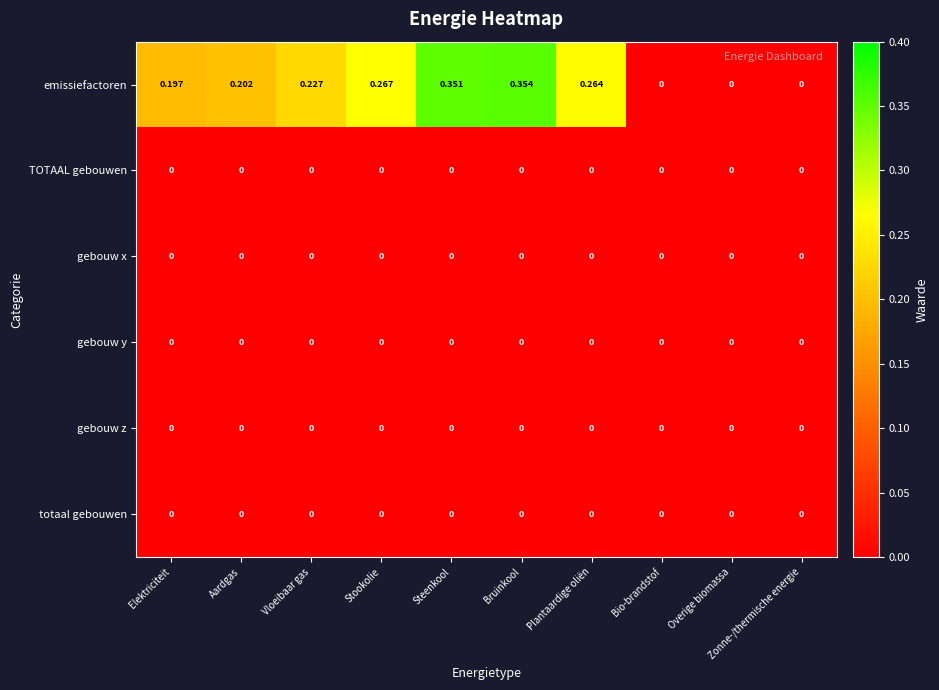

At which category is the sum across all series the highest?

Bruinkool